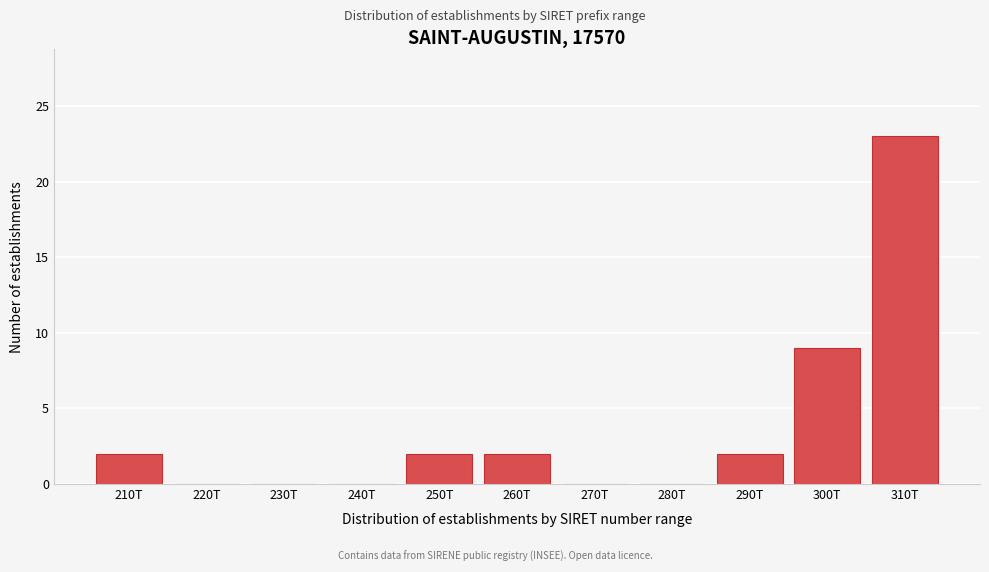

Reading left to right, extract all data points from this chart.

210T=2	220T=0	230T=0	240T=0	250T=2	260T=2	270T=0	280T=0	290T=2	300T=9	310T=23